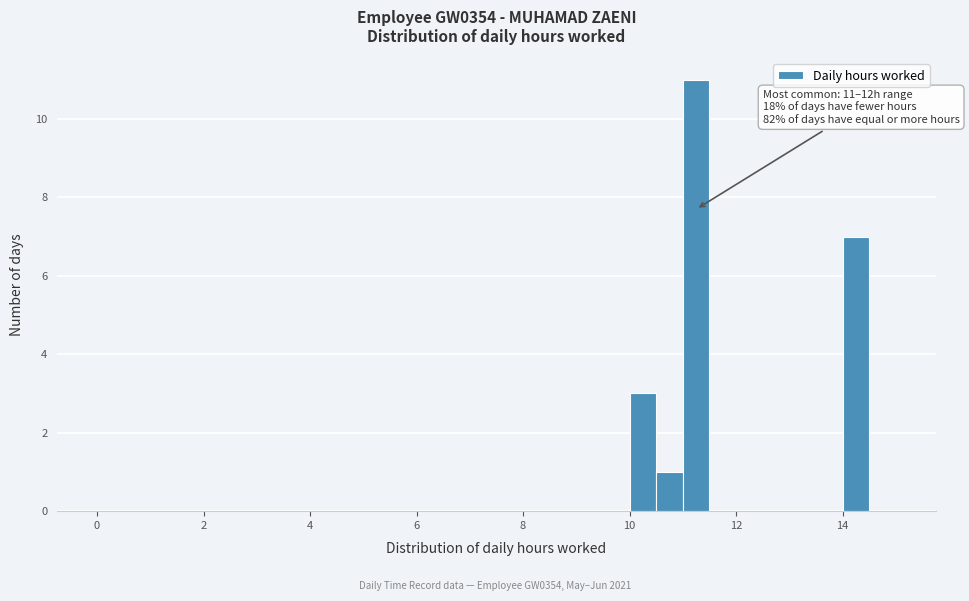

Around what value on the x-axis is the tallest bar? Give the approximate position of its centre, as read against the axis.

11.2